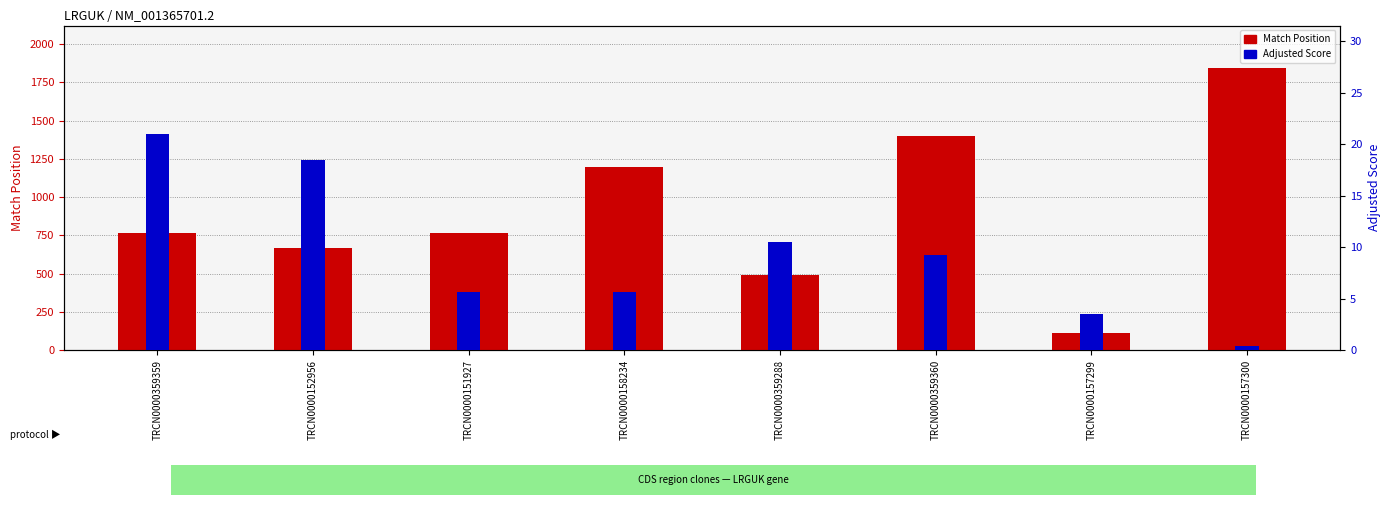

What is the label of the 3rd bar from the right?

TRCN0000359360